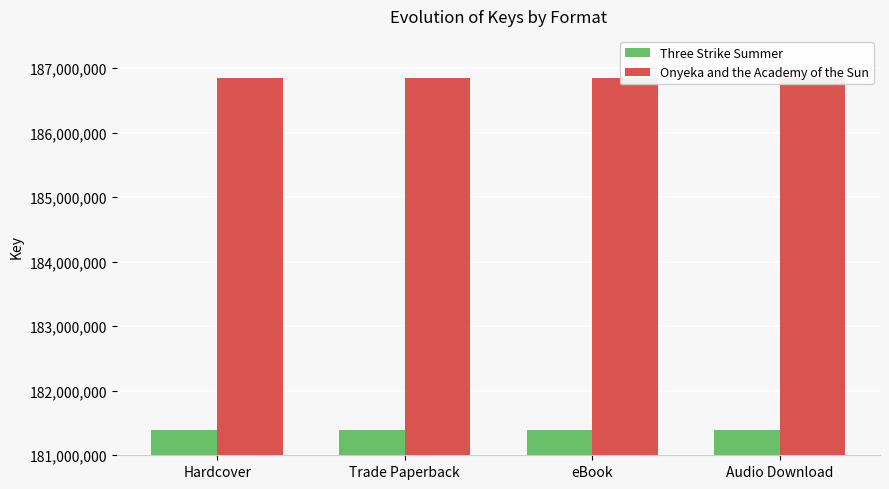

Which series has the largest range (max minus min)?

Three Strike Summer